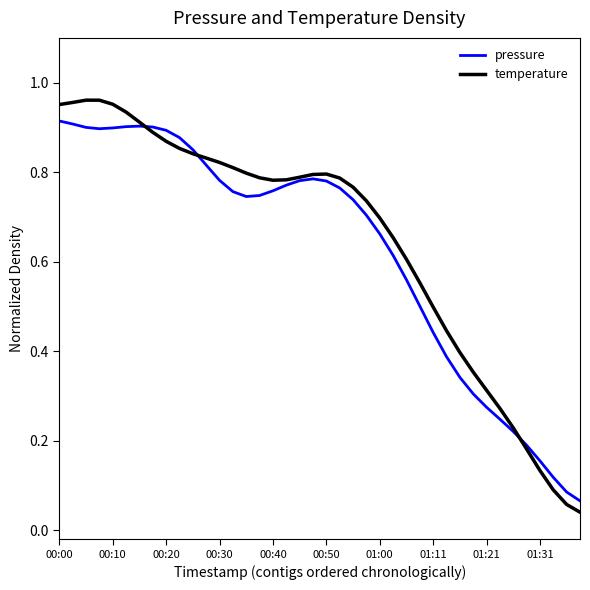

Which series has the largest range (max minus min)?

temperature